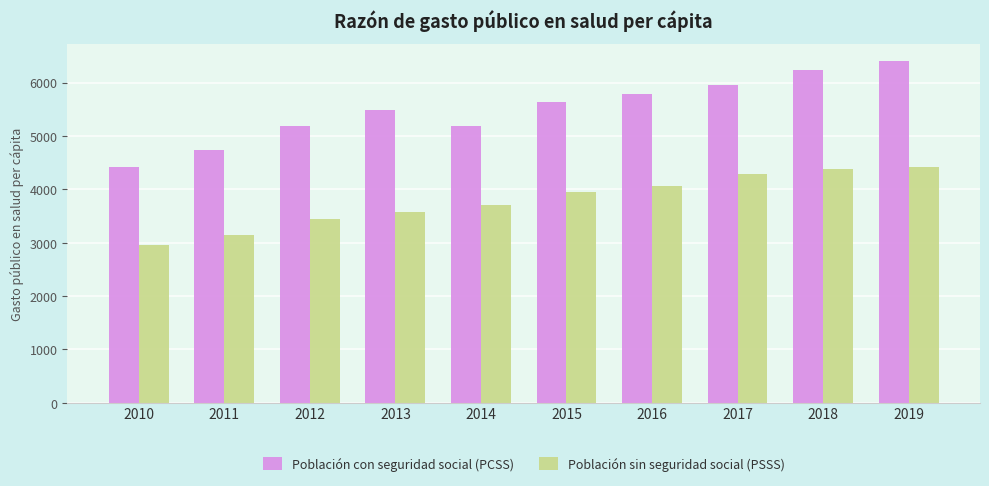

Rank the series by their average value, from highest to lowest.

Población con seguridad social (PCSS), Población sin seguridad social (PSSS)